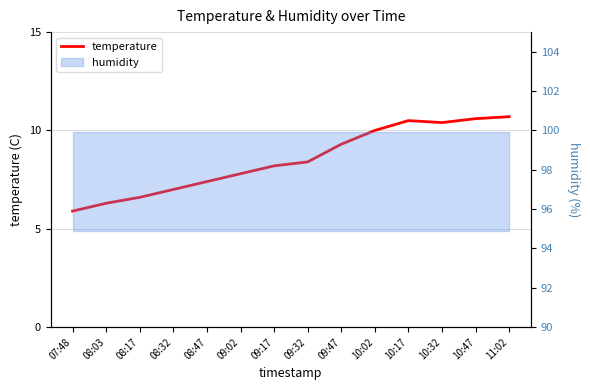

Where is the data nearest to the value 8?

09:17